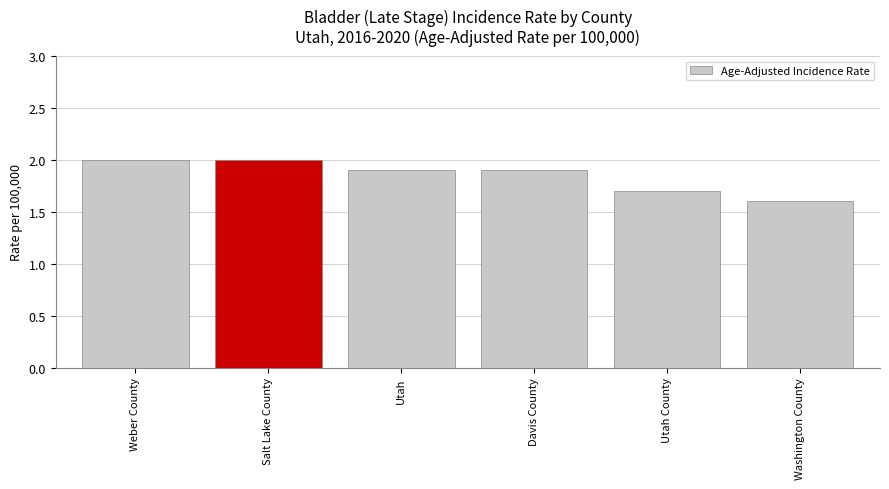

Is it true that the value at Utah is 1.9?

True